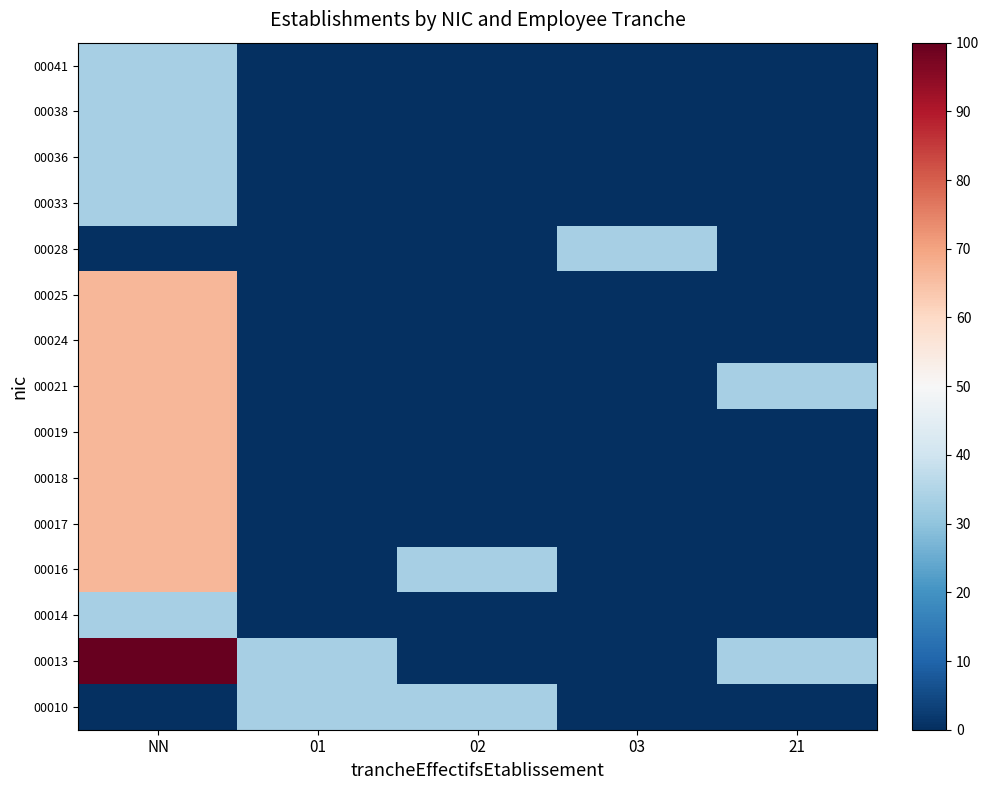

Rank the series at 03 from highest to lowest value.

00028, 00010, 00013, 00014, 00016, 00017, 00018, 00019, 00021, 00024, 00025, 00033, 00036, 00038, 00041